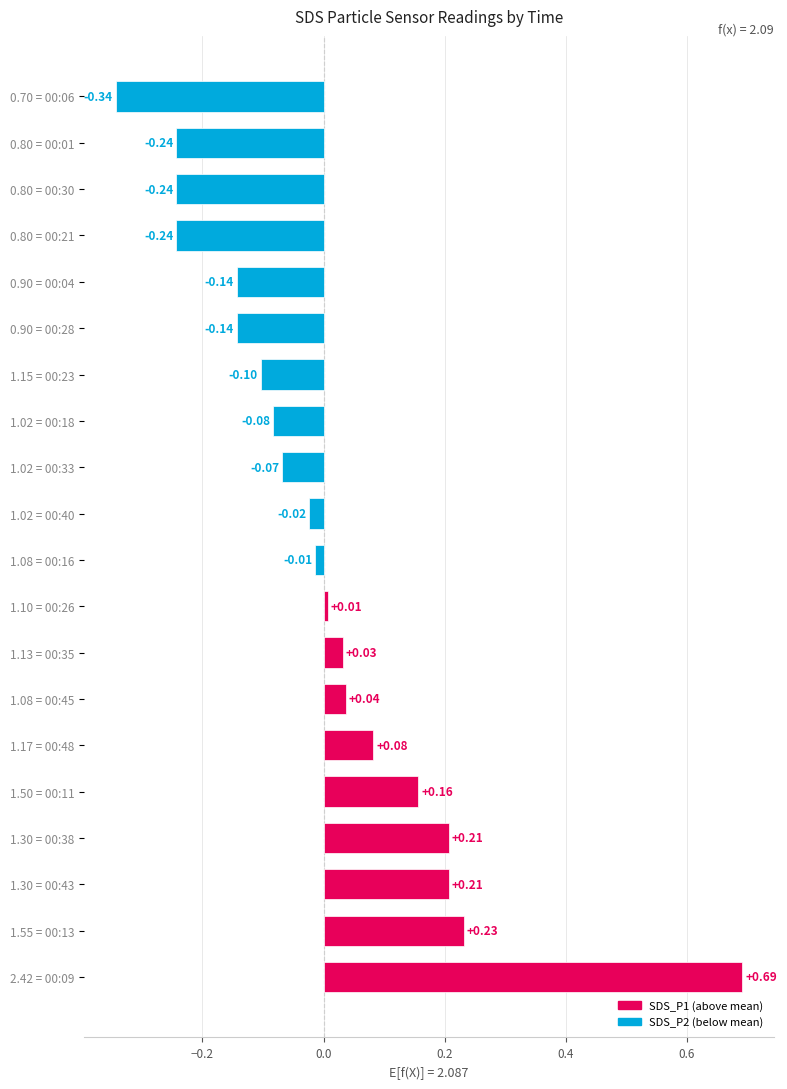

Between 1.50 = 00:11 and 1.02 = 00:40, which is larger?

1.50 = 00:11